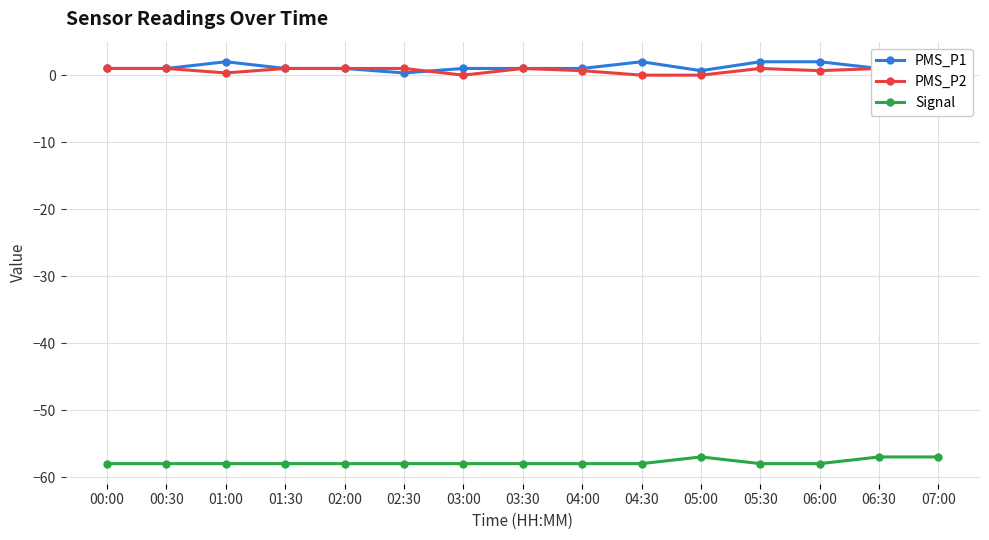

Between 02:30 and 04:30, which series saw the biggest shift?

PMS_P1